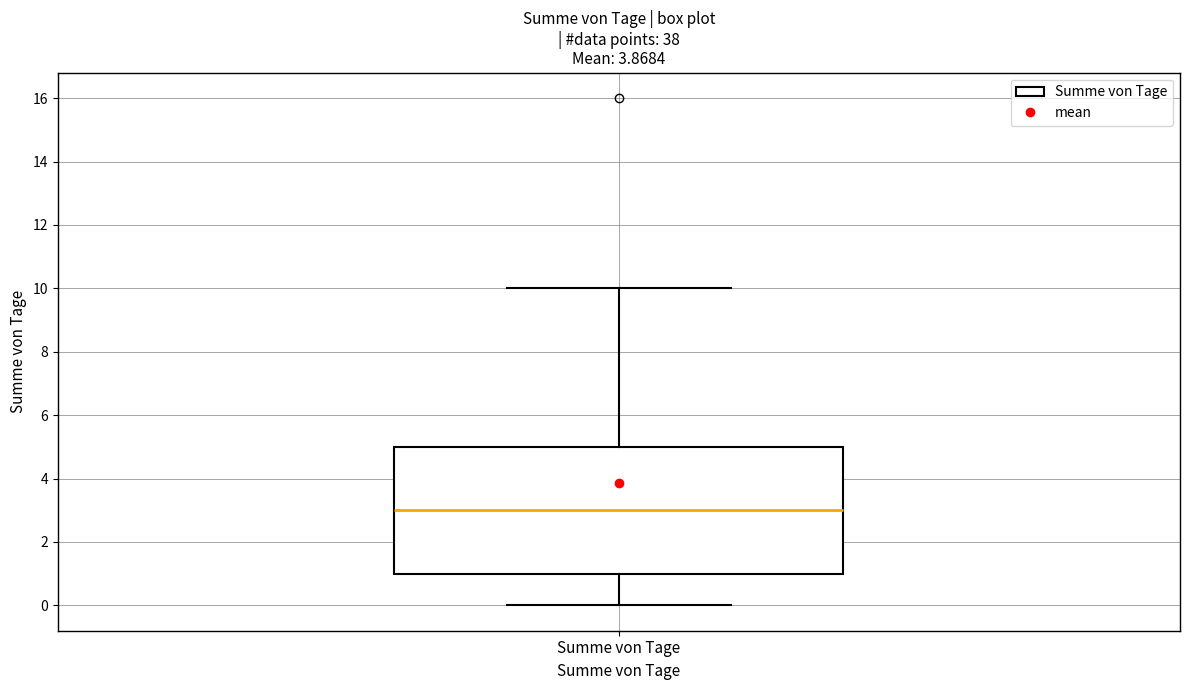

Transcribe this box plot: give where the median line is, the range the box spans, and where the two whiskers end, as read against the y-axis. The values are not printed on the chart, so give them approximately, as read against the axis.

median 3, box 1 to 5, whiskers 0 to 10